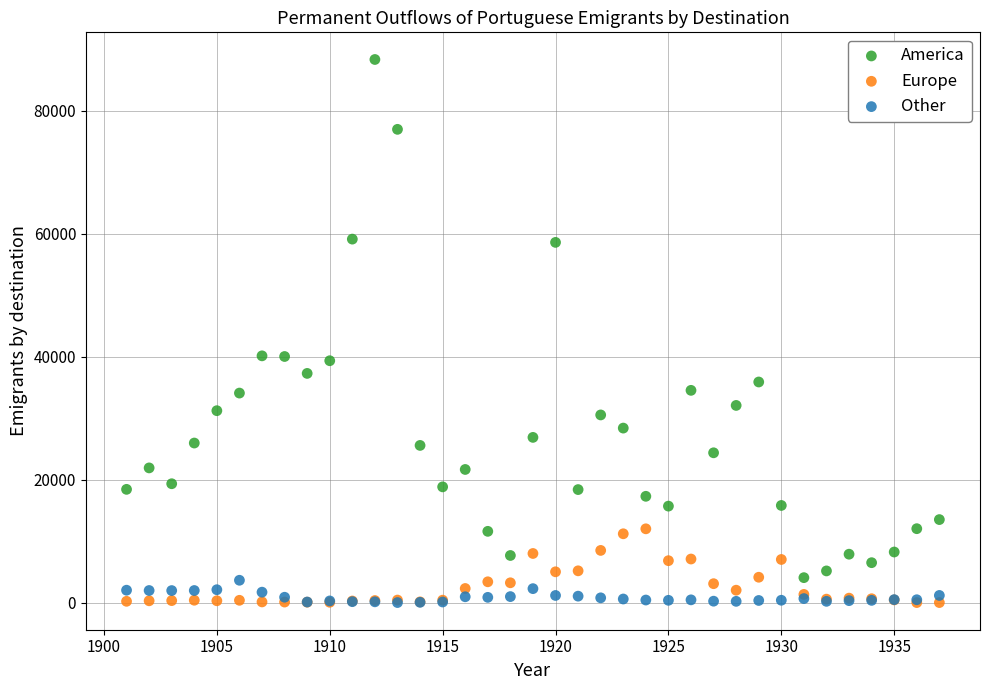

What are all the series names shown in the legend?

America, Europe, Other